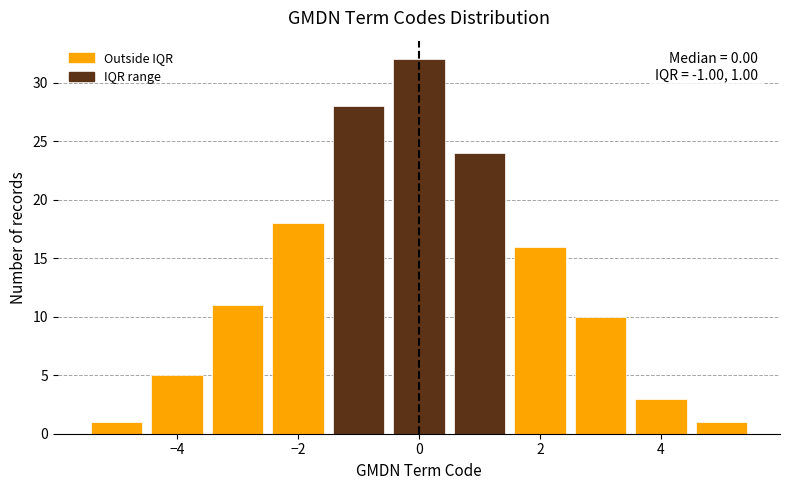

Over which range of the x-axis is the bar tallest?

-0.5 to 0.5